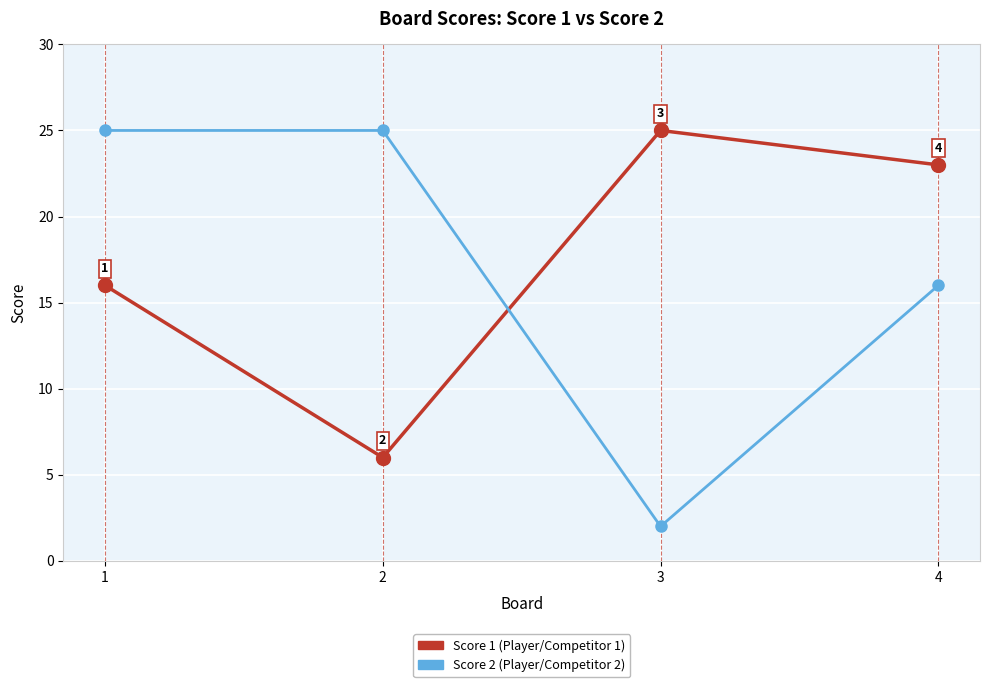

At which category does the chart reach its minimum across all series?

3